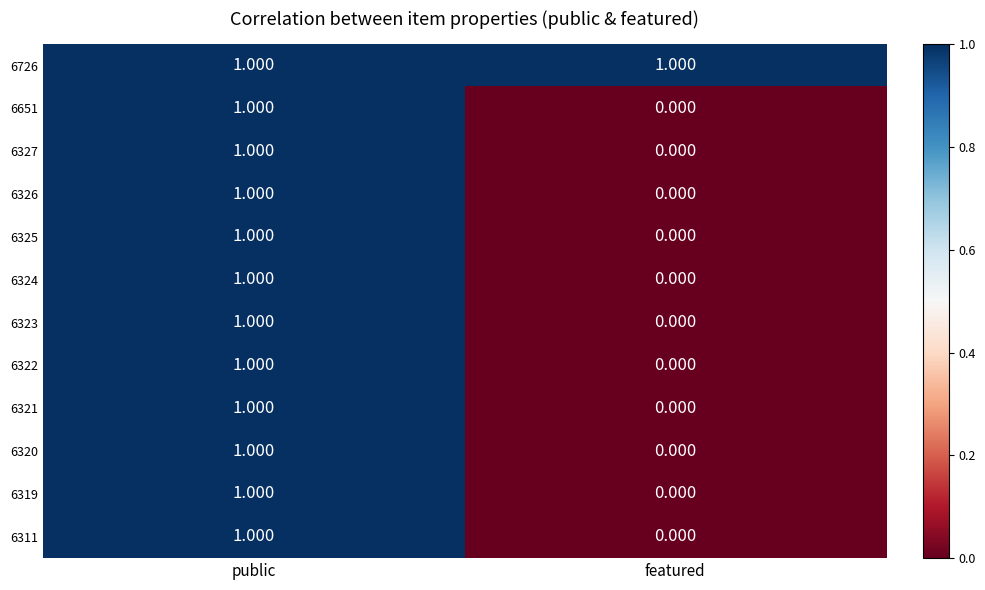

At which category is the sum across all series the highest?

public